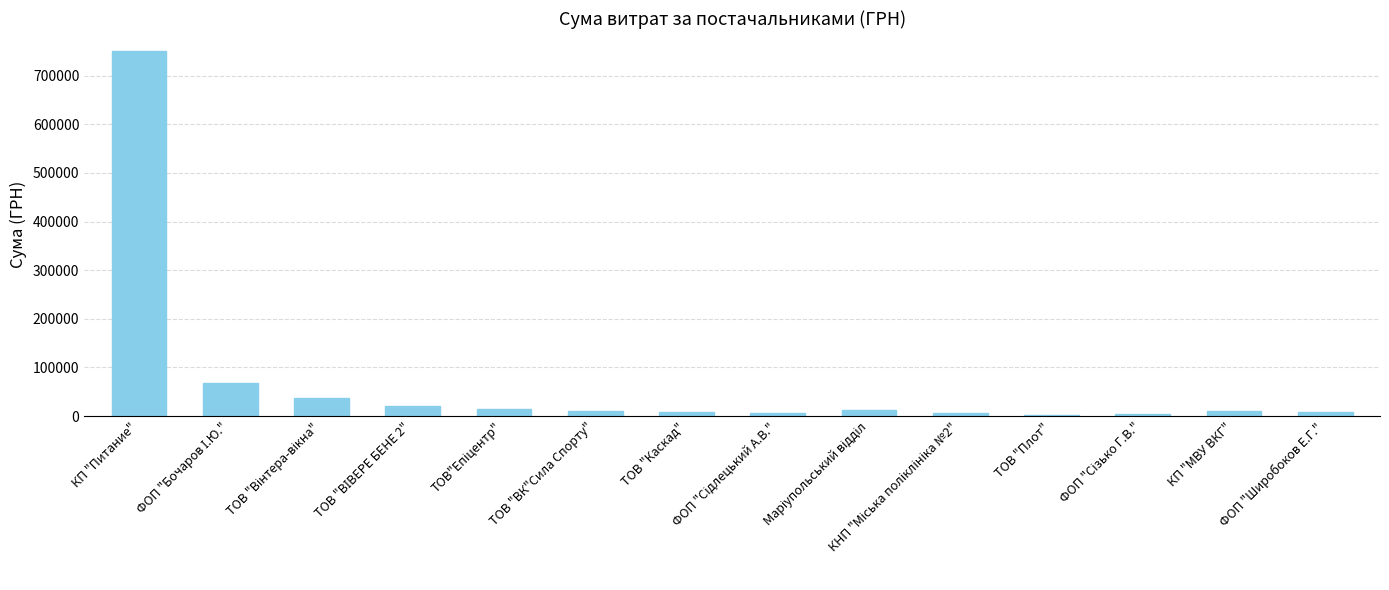

What is the difference between the maximum and minimum values?

747434.4